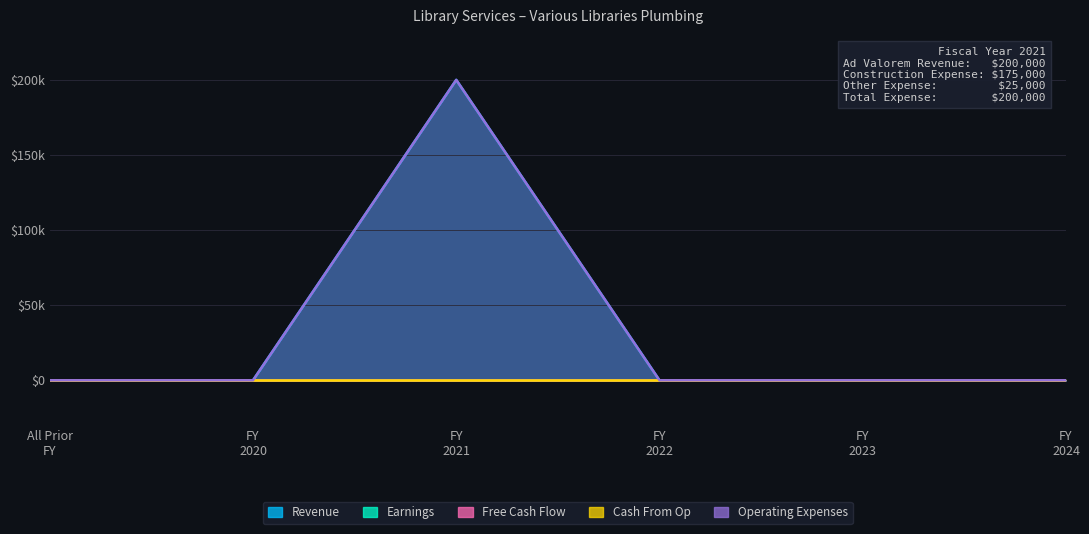

List the labels in order of Free Cash Flow value, largest first.

All Prior Fiscal Years, Fiscal Year 2020, Fiscal Year 2021, Fiscal Year 2022, Fiscal Year 2023, Fiscal Year 2024